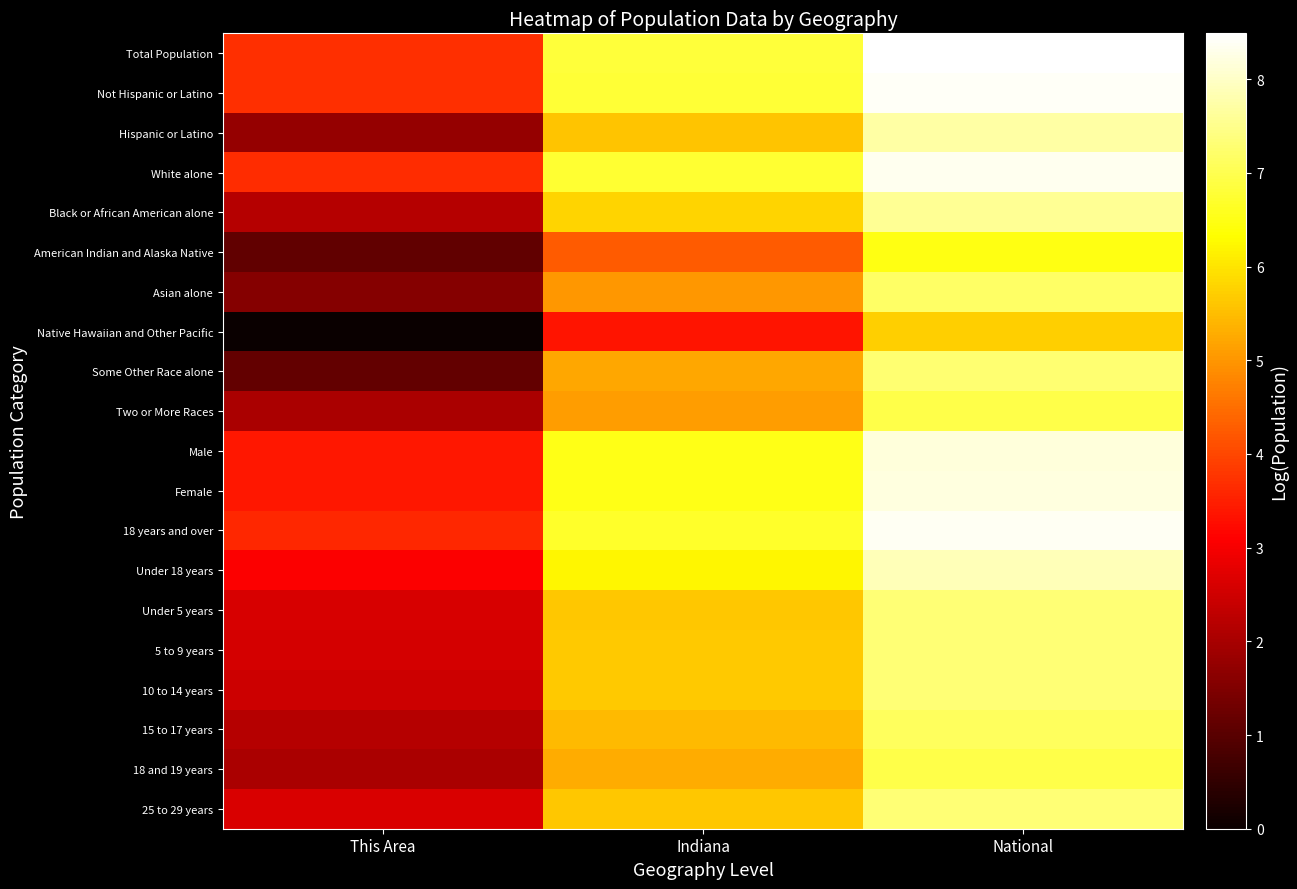

Reading left to right, what are all the values shown in this chart?

Total Population: This Area=3.7	Indiana=6.8	National=8.5
Not Hispanic or Latino: This Area=3.7	Indiana=6.8	National=8.4
Hispanic or Latino: This Area=1.8	Indiana=5.6	National=7.7
White alone: This Area=3.7	Indiana=6.7	National=8.3
Black or African American alone: This Area=2.2	Indiana=5.8	National=7.6
American Indian and Alaska Native: This Area=1.1	Indiana=4.3	National=6.5
Asian alone: This Area=1.6	Indiana=5.0	National=7.2
Native Hawaiian and Other Pacific: This Area=0.0	Indiana=3.4	National=5.7
Some Other Race alone: This Area=1.1	Indiana=5.2	National=7.3
Two or More Races: This Area=2.0	Indiana=5.1	National=7.0
Male: This Area=3.4	Indiana=6.5	National=8.2
Female: This Area=3.4	Indiana=6.5	National=8.2
18 years and over: This Area=3.6	Indiana=6.7	National=8.4
Under 18 years: This Area=3.1	Indiana=6.2	National=7.9
Under 5 years: This Area=2.6	Indiana=5.6	National=7.3
5 to 9 years: This Area=2.6	Indiana=5.6	National=7.3
10 to 14 years: This Area=2.5	Indiana=5.7	National=7.3
15 to 17 years: This Area=2.2	Indiana=5.4	National=7.1
18 and 19 years: This Area=2.0	Indiana=5.3	National=7.0
25 to 29 years: This Area=2.6	Indiana=5.6	National=7.3